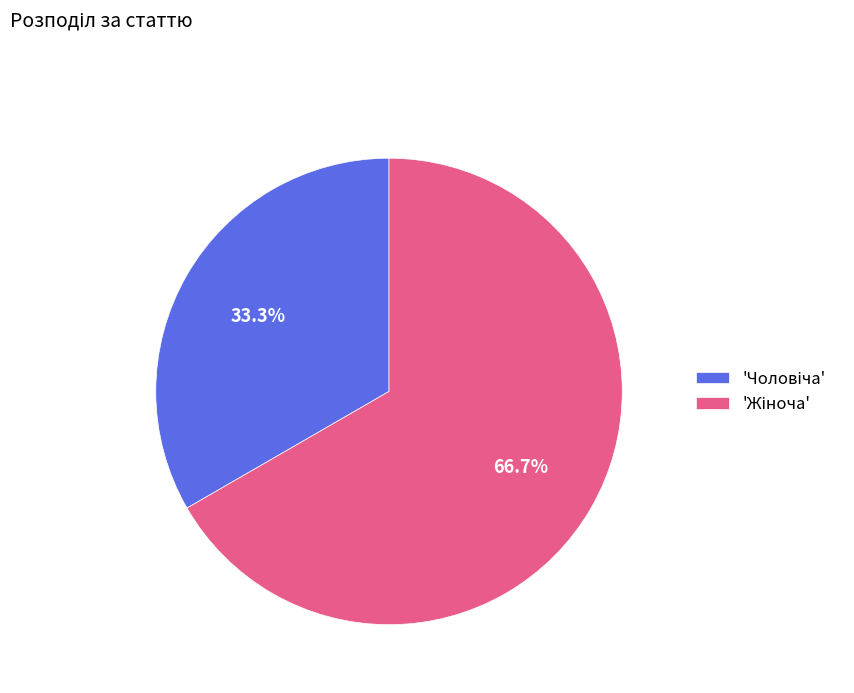

Is there a majority slice in this chart?

Yes